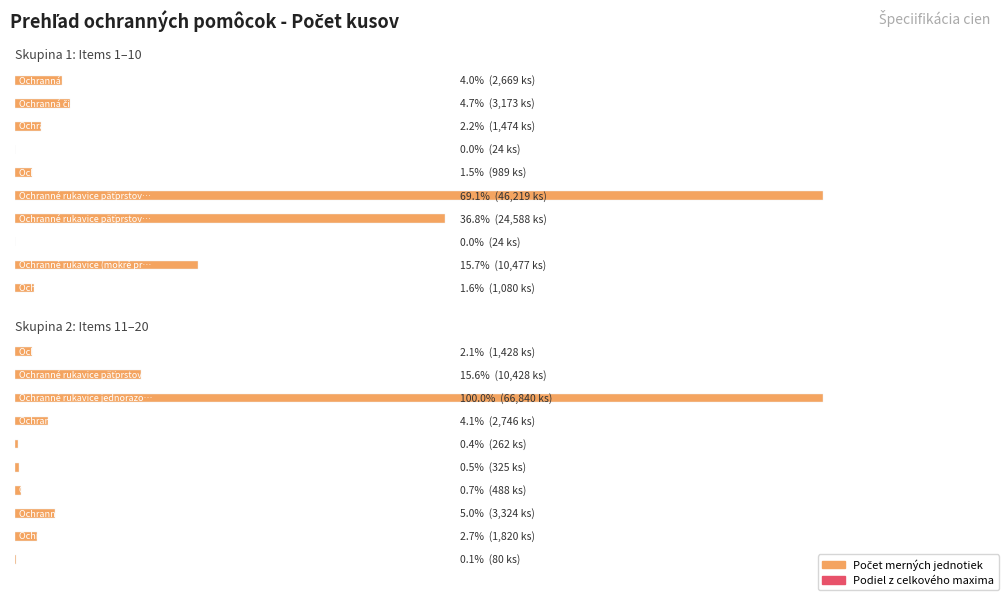

Rank the categories by value from highest to lowest.

13, 6, 7, 9, 12, 18, 2, 14, 1, 19, 3, 11, 10, 5, 17, 16, 15, 20, 4, 8